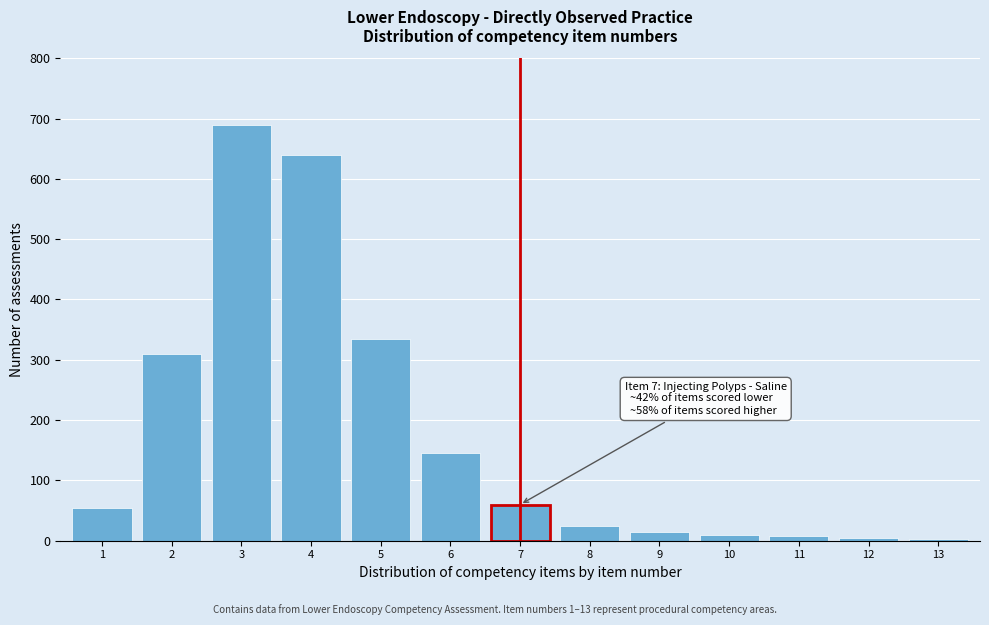

What is the maximum value shown in the chart?

690